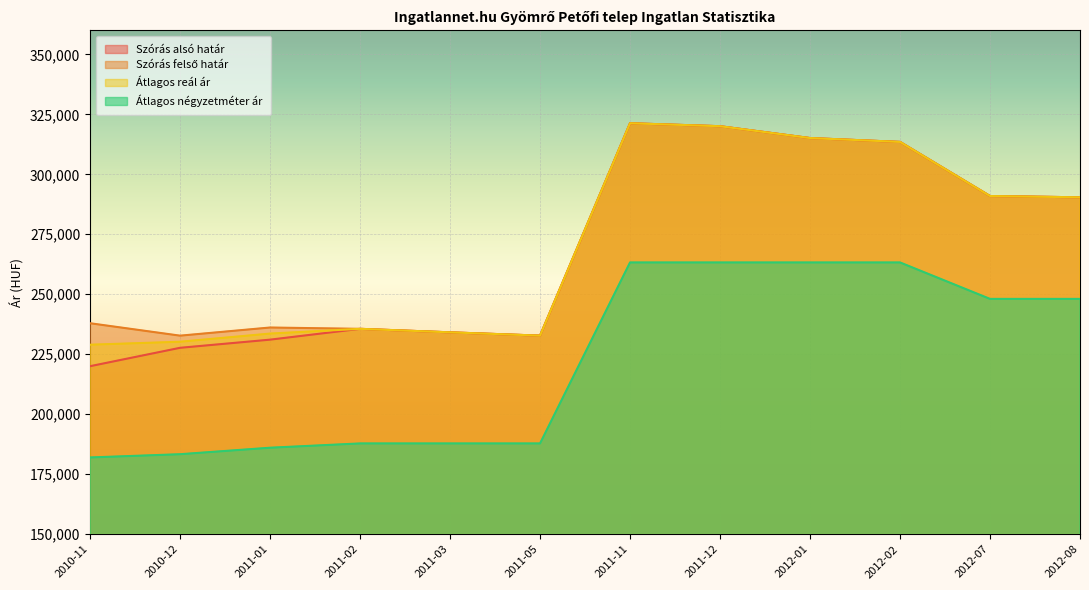

Where is Átlagos reál ár nearest to the value 275125?

2012-08